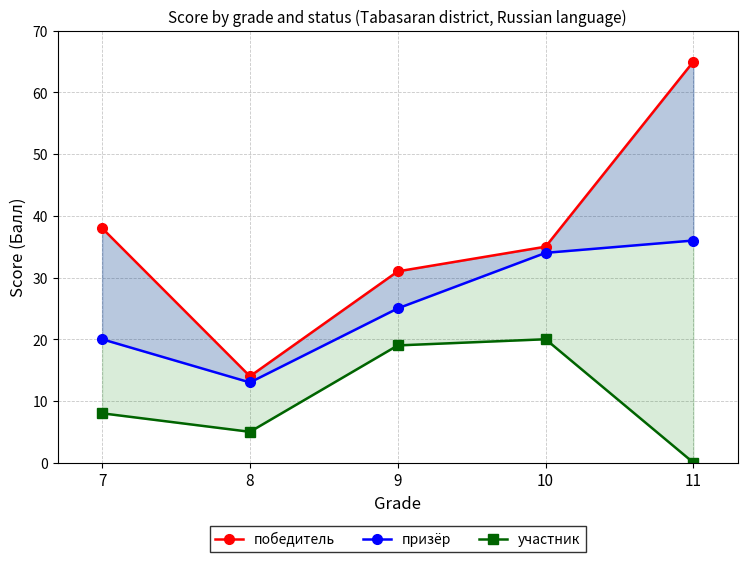

Reading left to right, list all the values displayed in this chart.

победитель: 38	14	31	35	65
призёр: 20	13	25	34	36
участник: 8	5	19	20	0